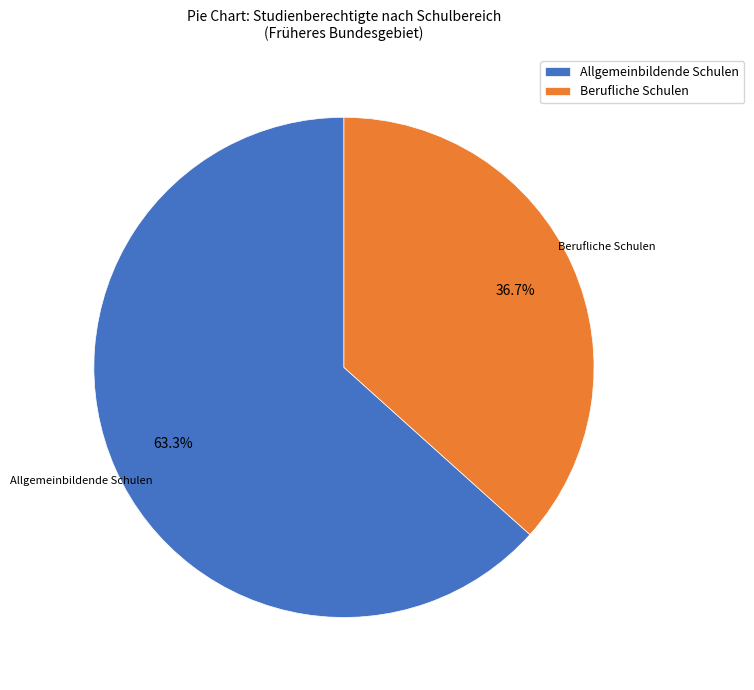

What is the smallest slice in the pie chart?

Berufliche Schulen